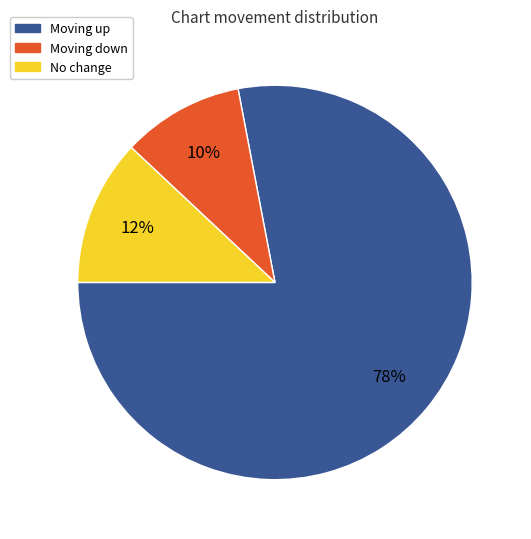

What is the largest slice in the pie chart?

Moving up